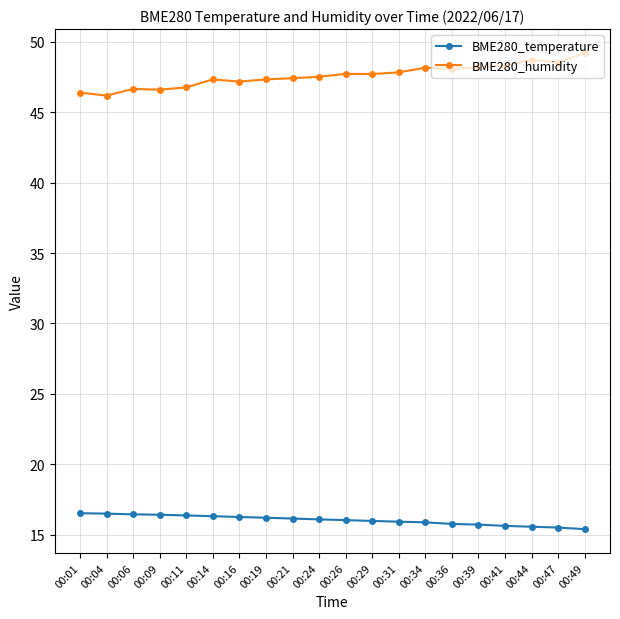

At which label does BME280_humidity first exceed 47?

00:14